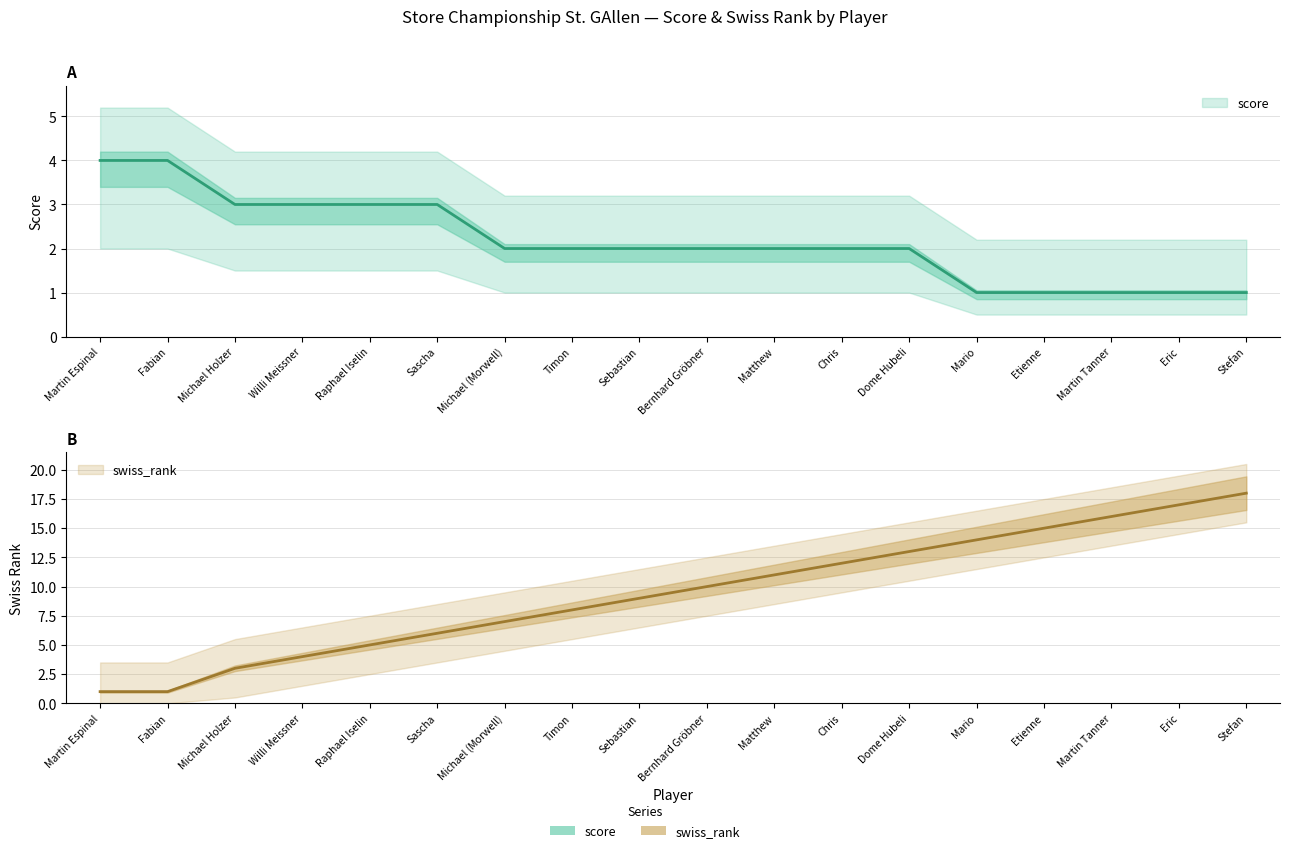

True or false: score and swiss_rank intersect in this chart.

False